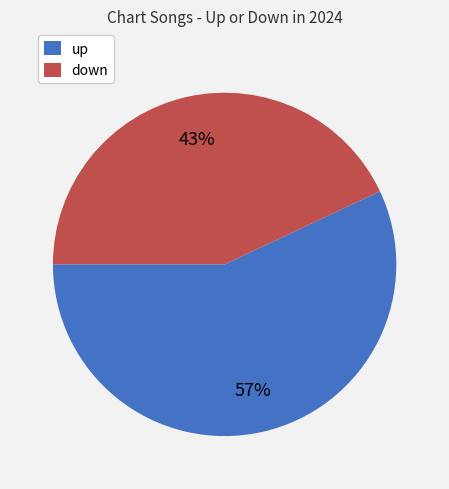

Does any single category account for the majority?

Yes